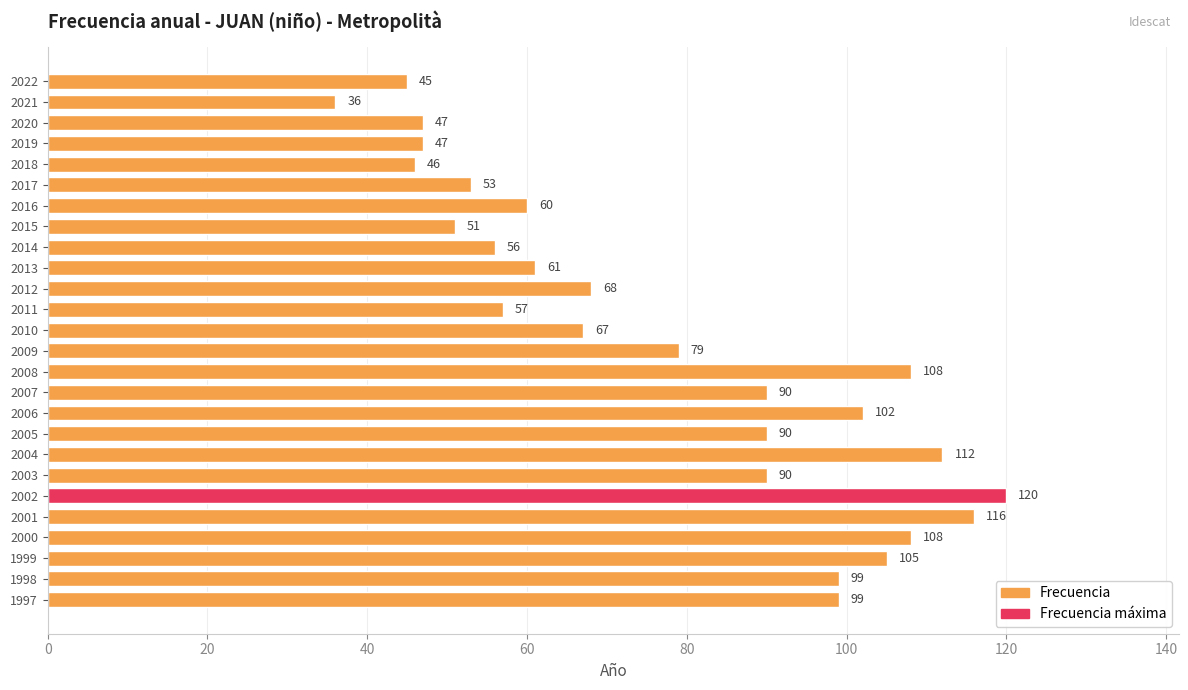

What is the value of the 4th bar from the left?

47